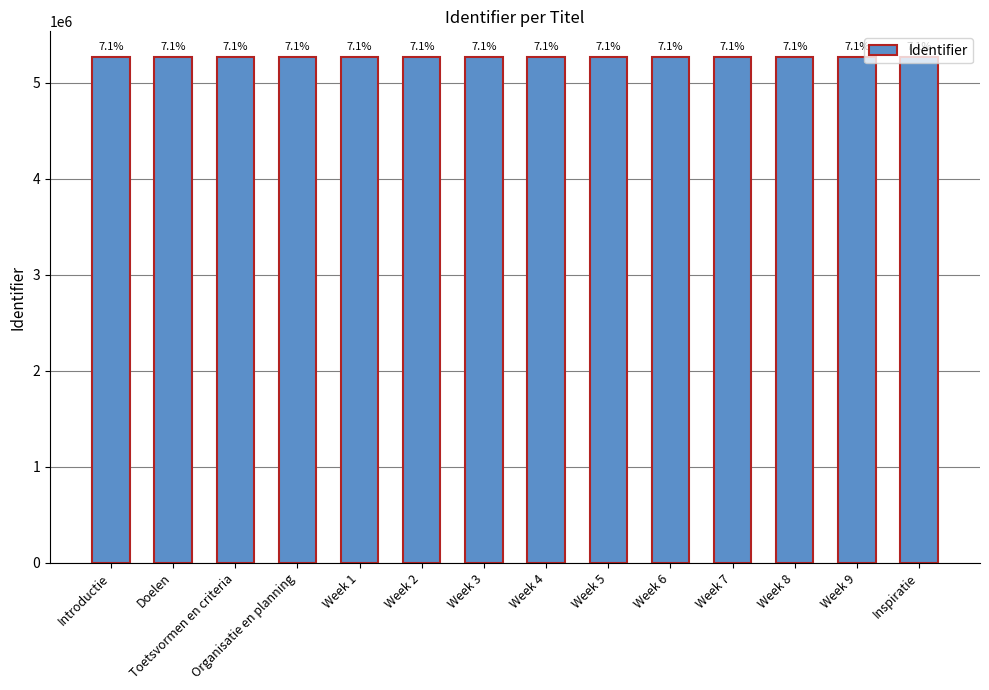

How many bars are there in total?

14